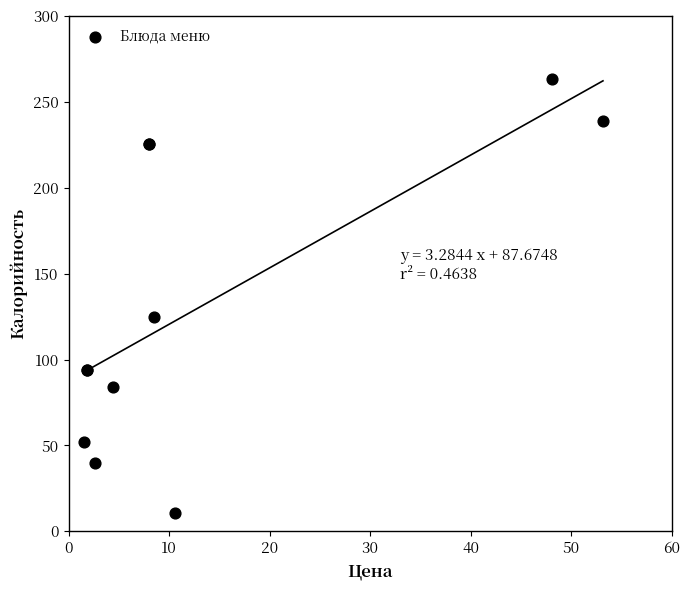

What Y value in the scatter plot is closest to 137?

124.5